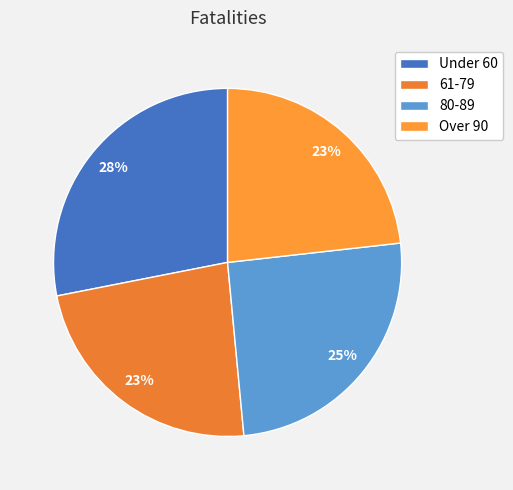

Does Under 60 represent more than half of the total?

No